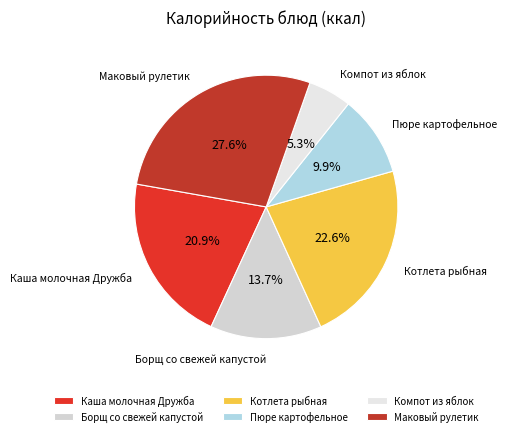

Which has a higher value, Маковый рулетик or Пюре картофельное?

Маковый рулетик